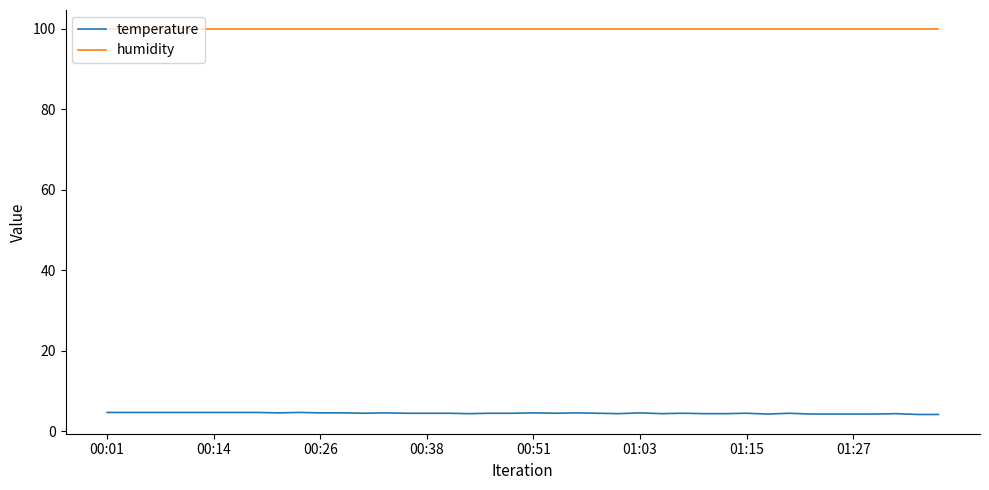

What is the smallest value displayed?

4.2